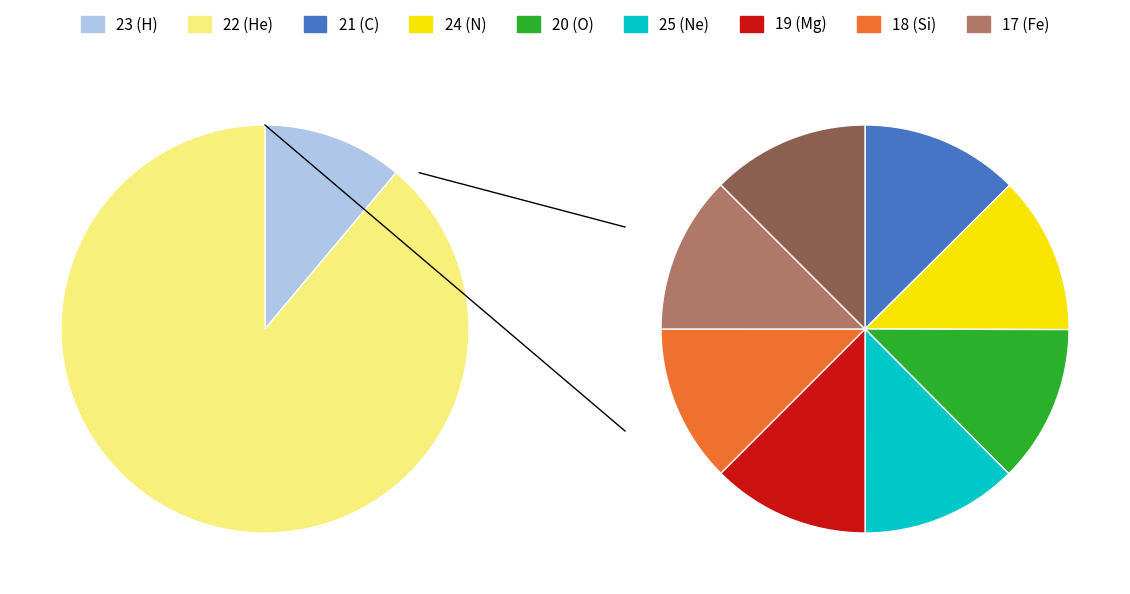

What percentage is NOT represented by Min_cycle=19?

88.9%